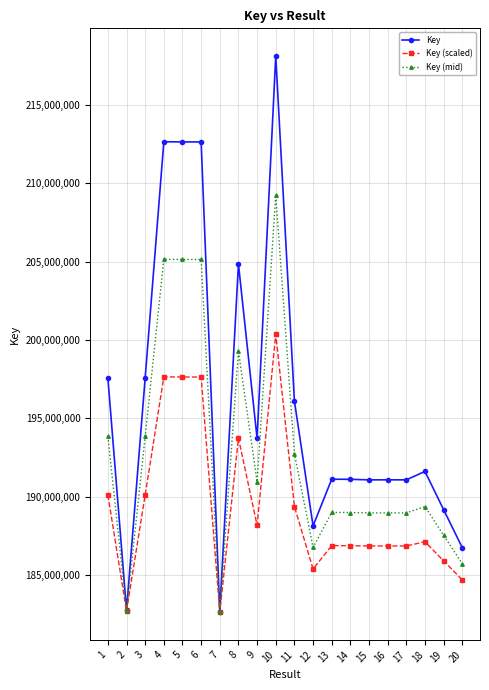

What is the value of the Key (scaled) point at the 5th from the left?

197638478.5